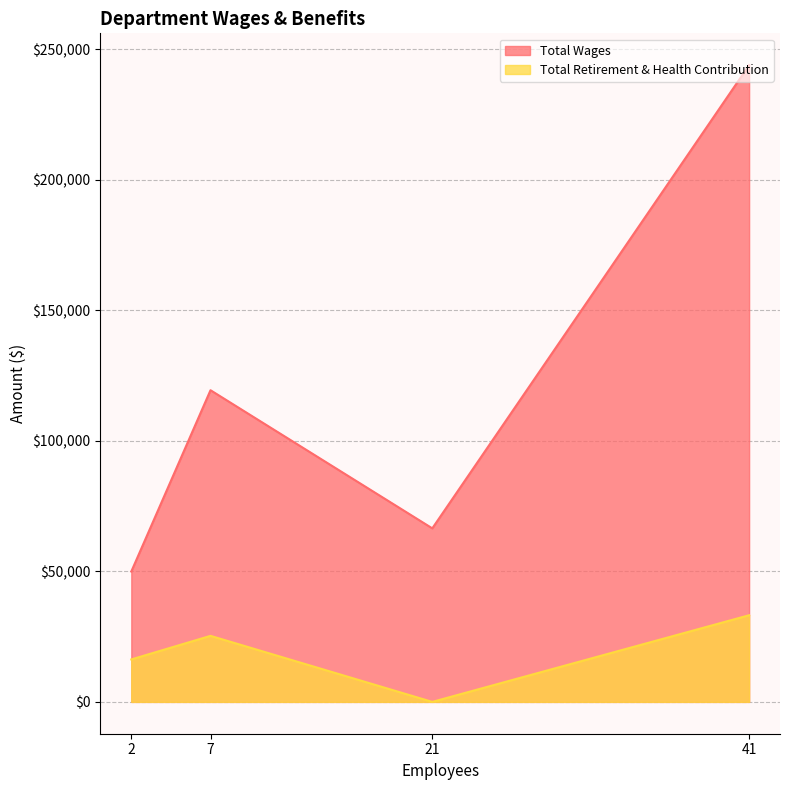

What is the difference between the second highest and second lowest values in the Total Retirement & Health Contribution series?

9037